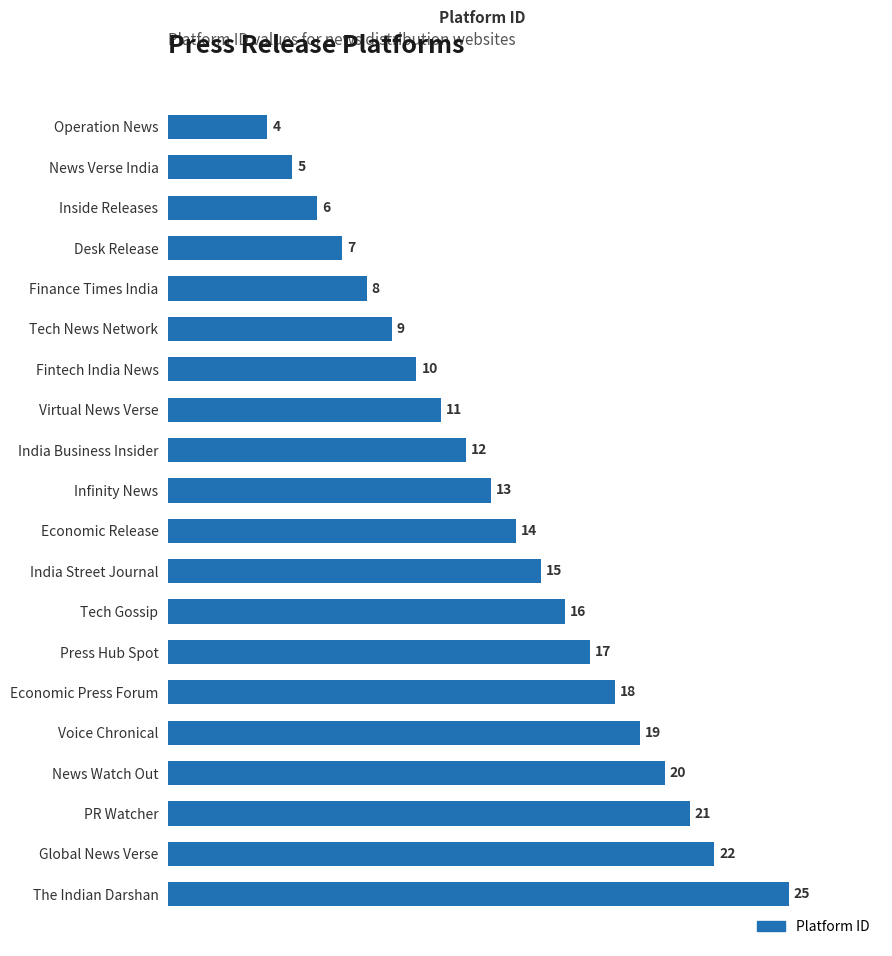

The value at Tech News Network is 9. True or false?

True